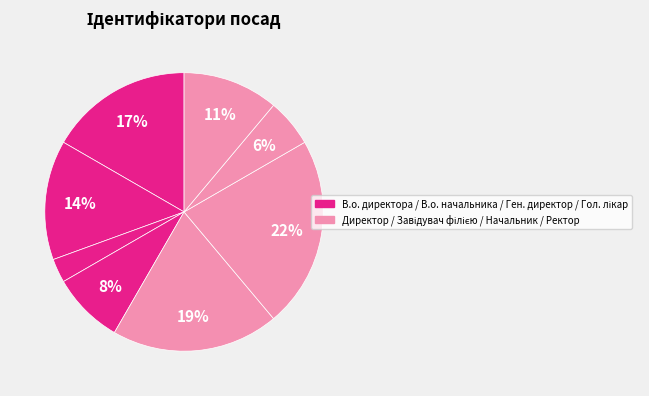

Count the number of slices in the pie.

8